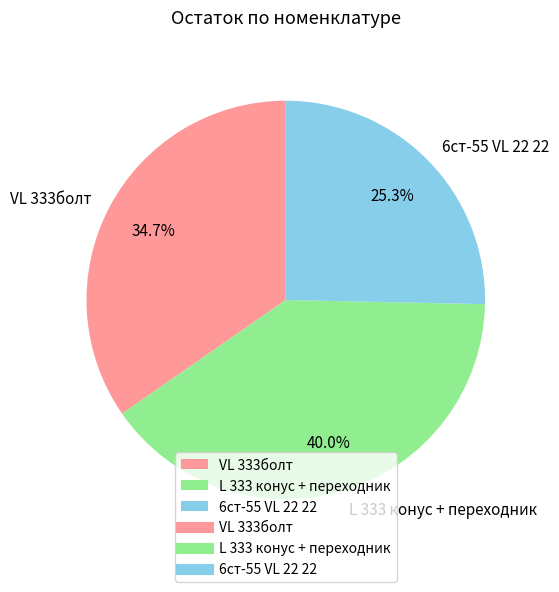

True or false: 6ст-55 VL 22 22 accounts for 25% of the total.

True